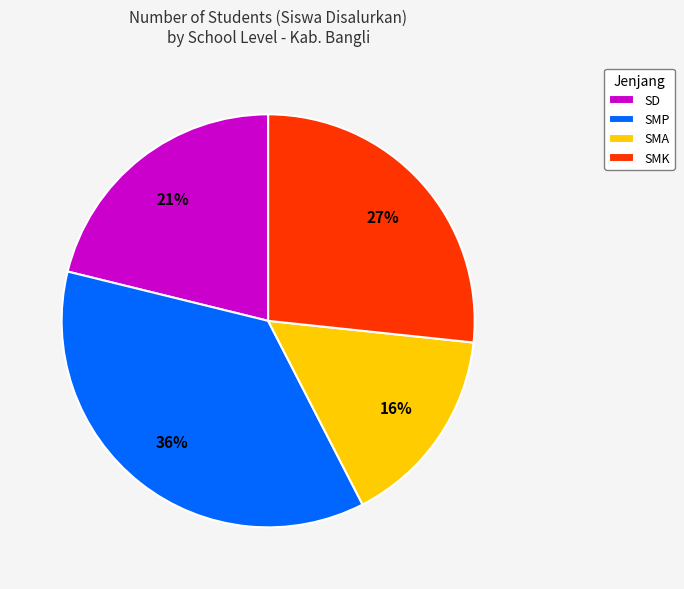

Is there any slice that represents more than half of the pie?

No